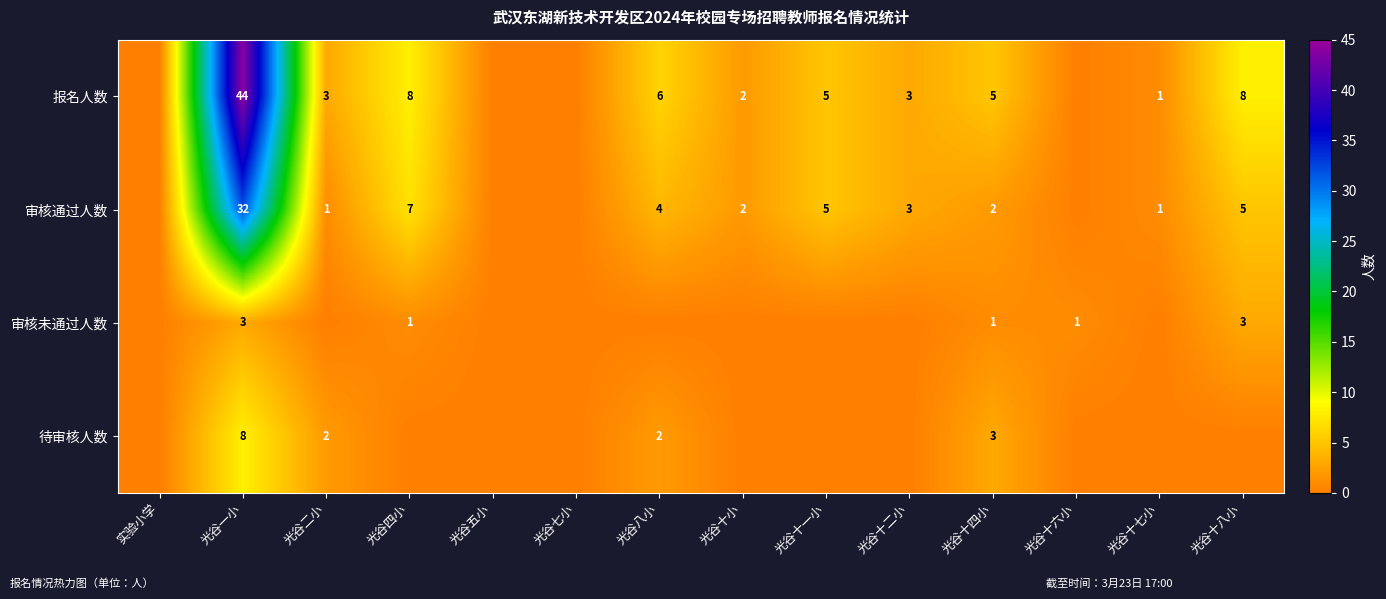

Between 光谷十四小 and 光谷十八小, which is larger?

光谷十八小